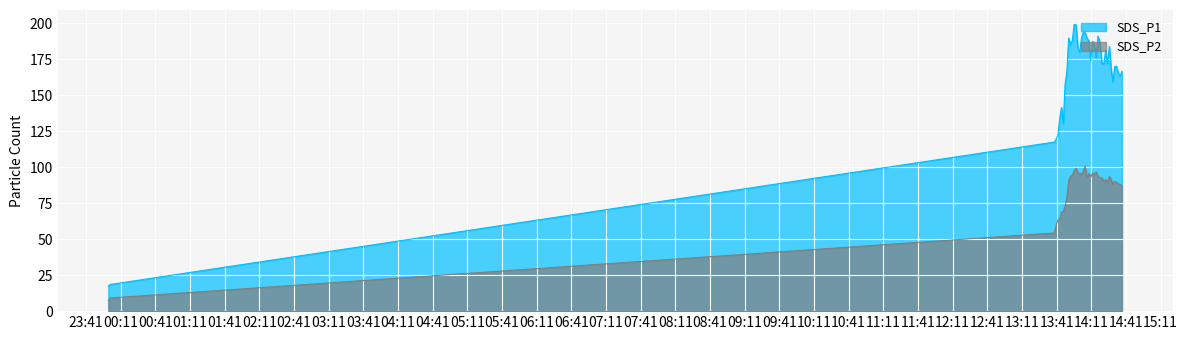

How many interior local peaks does the SDS_P1 series have?

9